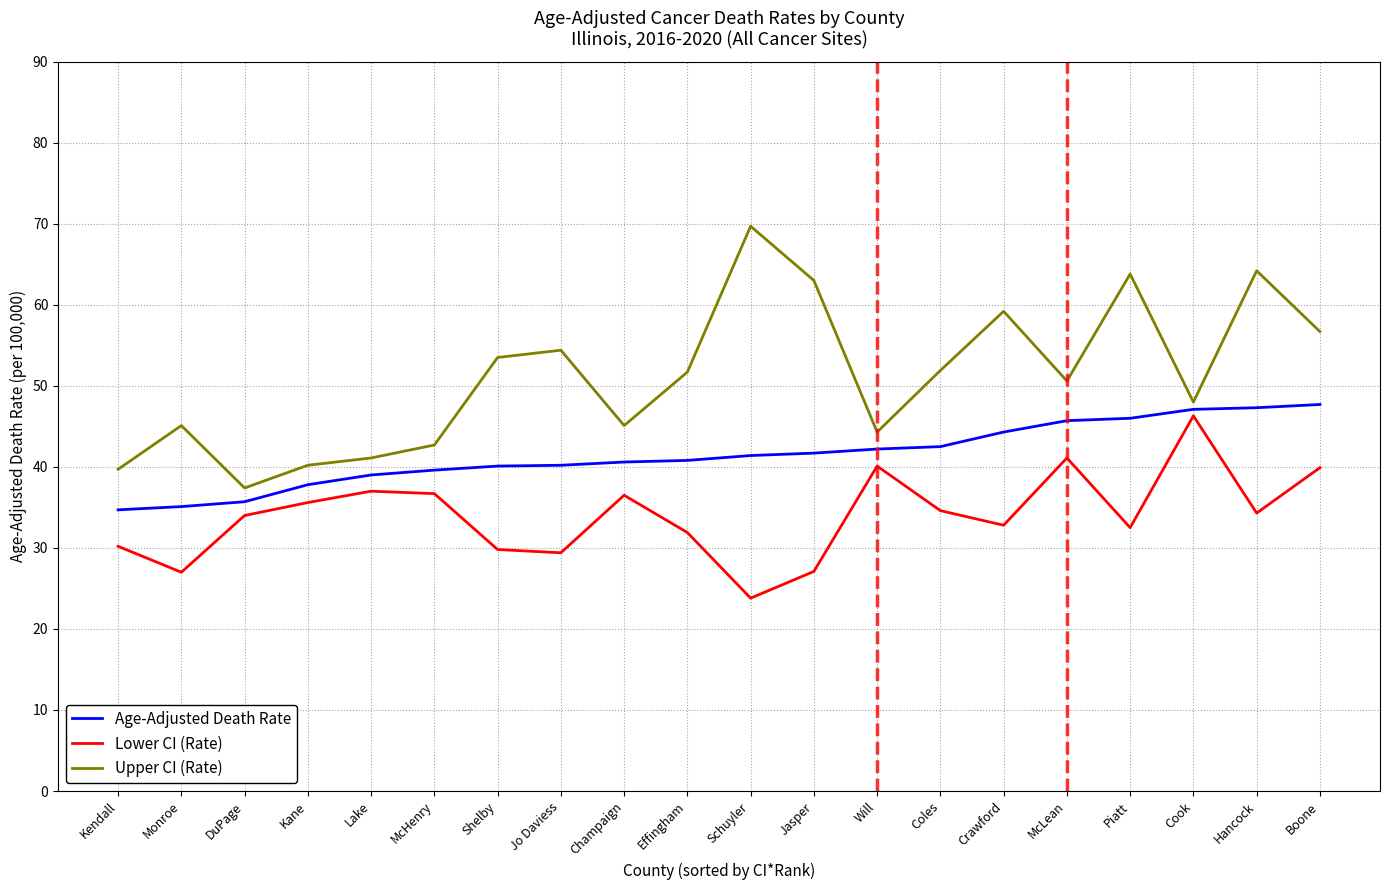

What is the sum of the Upper CI (Rate) values at Jo Daviess and Jasper?

117.4